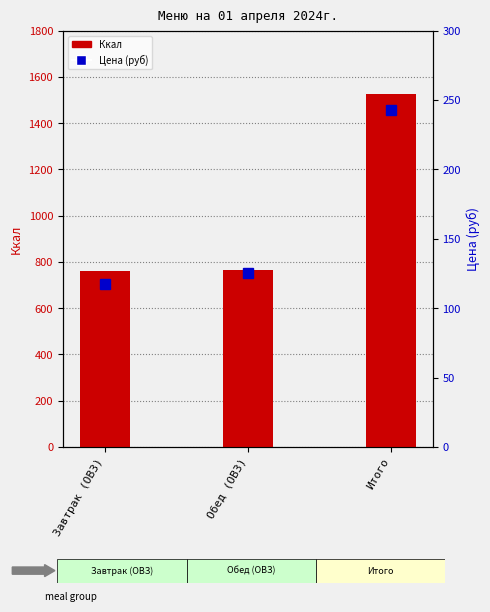

Which series has the largest total across all categories?

Ккал